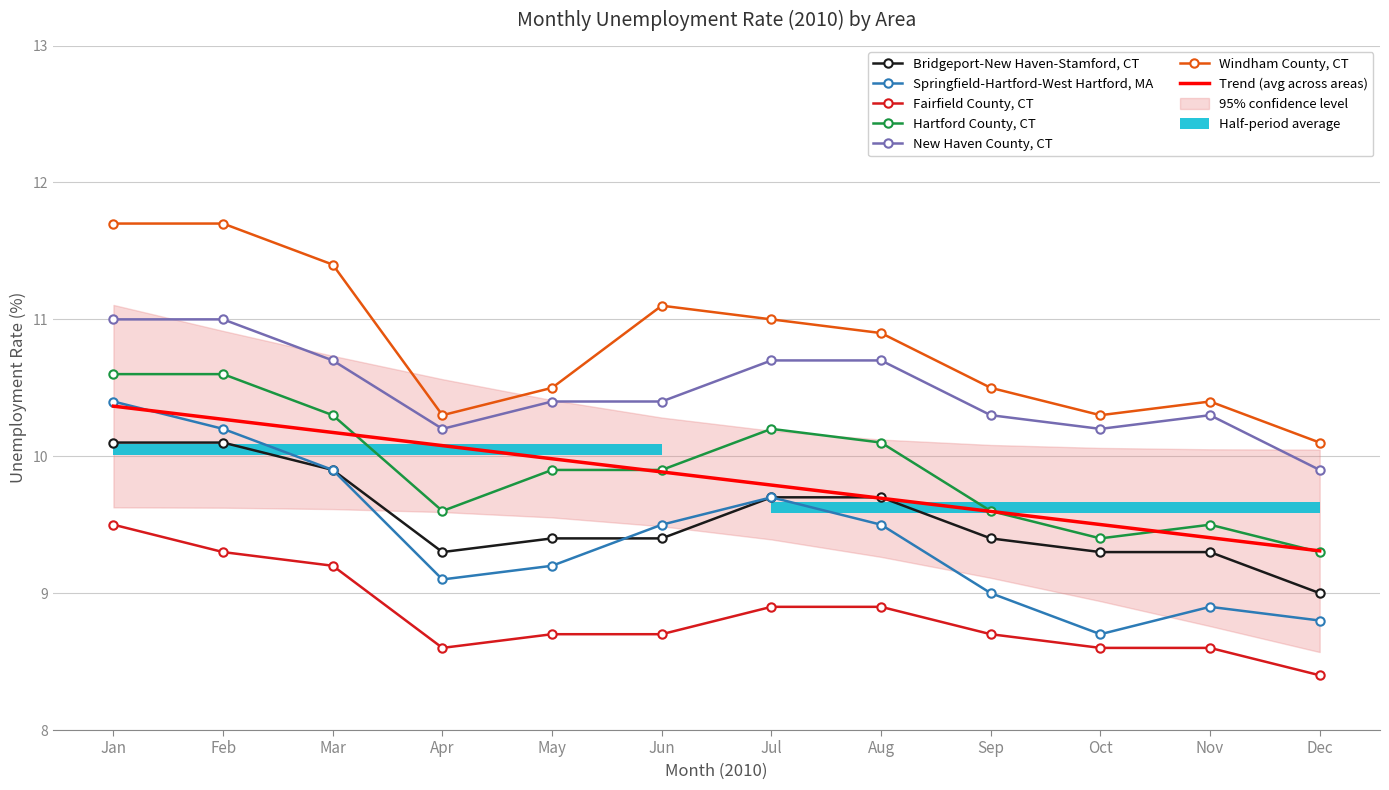

Is it true that Hartford County, CT equals 16.8 at Aug?

False